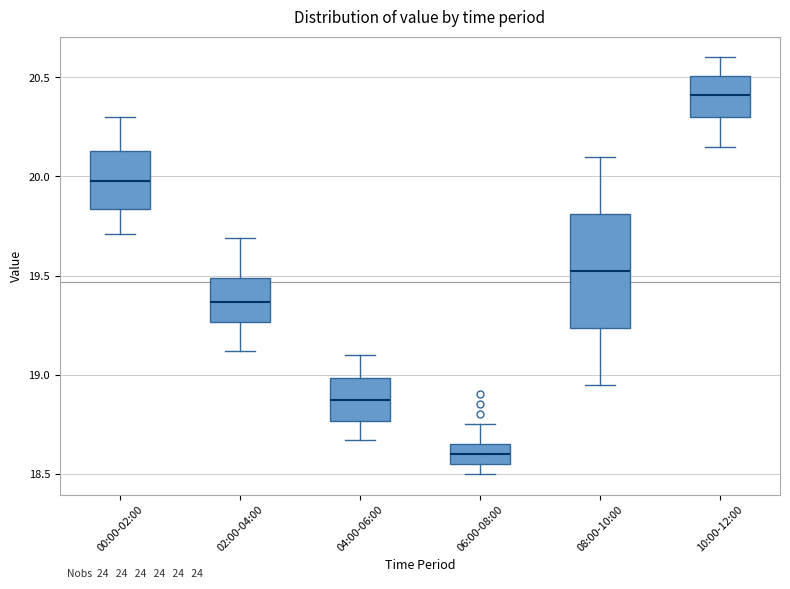

Comparing the boxes themselves (not the whiskers), which one is the tallest?

08:00-10:00